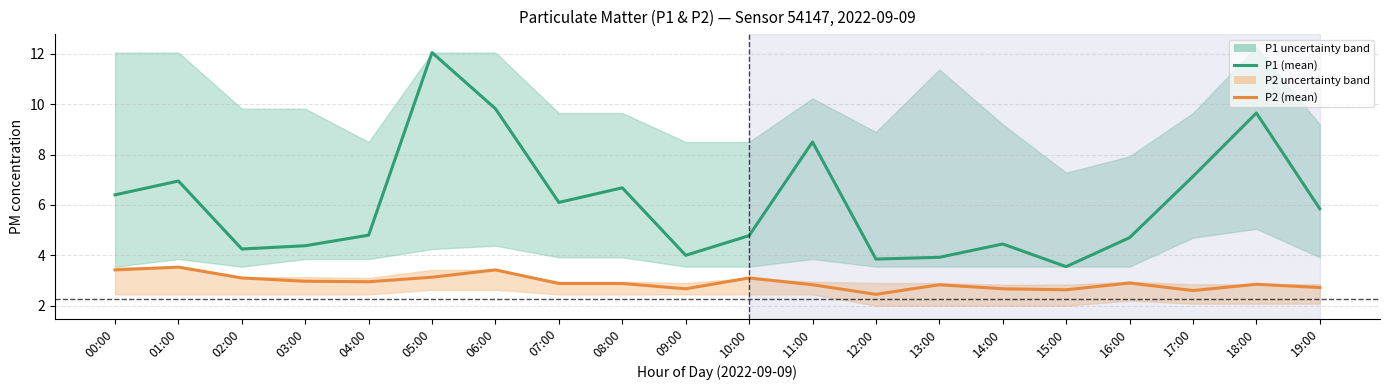

Is the value of P1 at 04:00 greater than the value of P2 at 00:00?

Yes